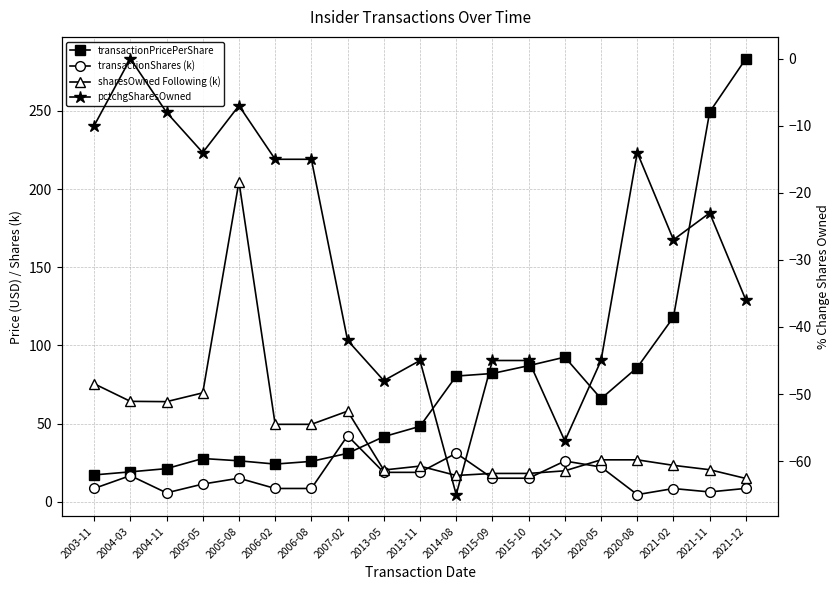

At which category does transactionPricePerShare reach its first local peak?

2005-05